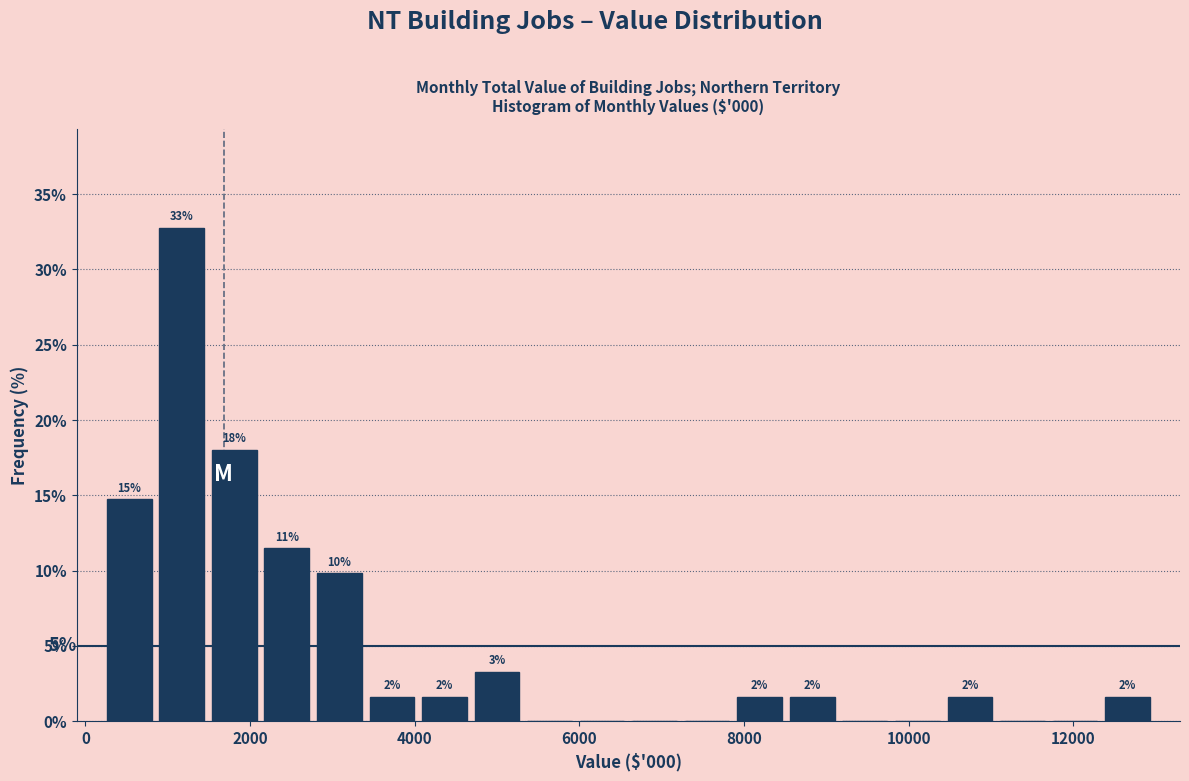

Around what value on the x-axis is the tallest bar? Give the approximate position of its centre, as read against the axis.

1200